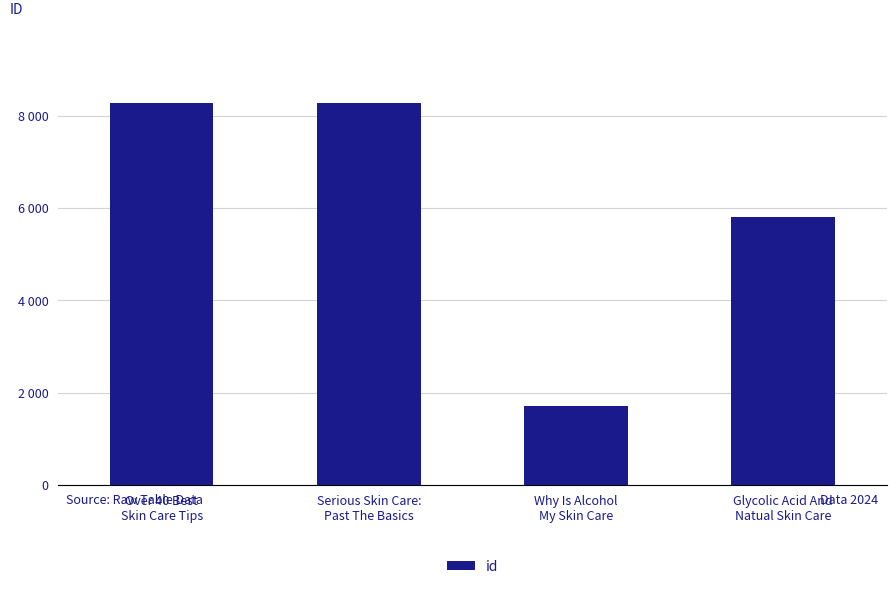

Are the bars horizontal?

No